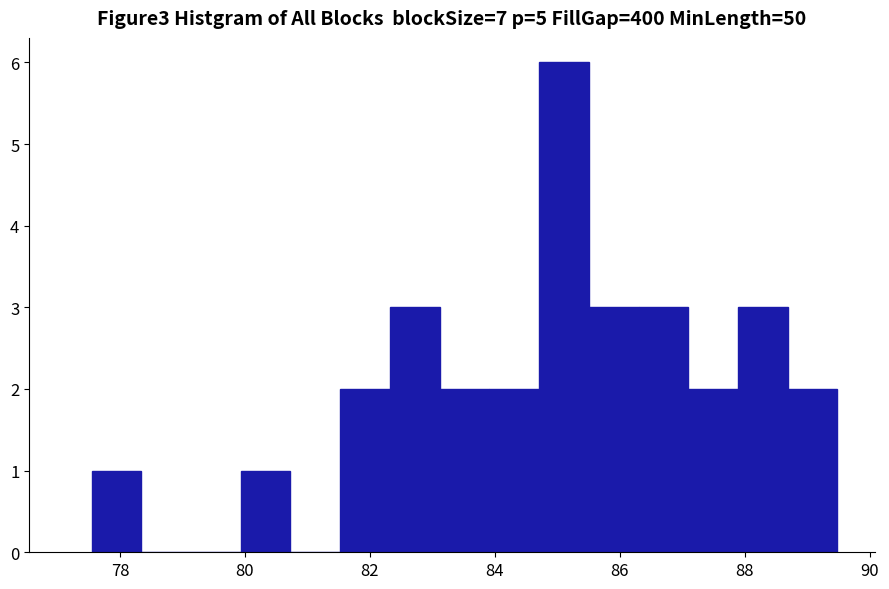

Around what value on the x-axis is the tallest bar? Give the approximate position of its centre, as read against the axis.

85.2